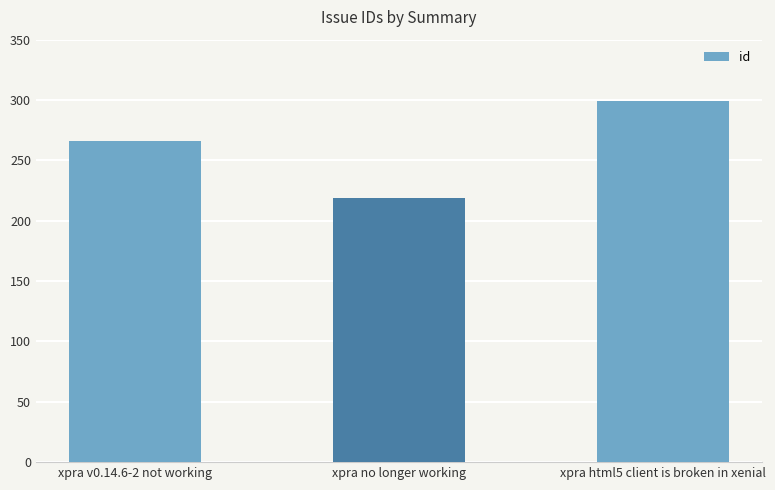

Count the values in the range 219 to 299.

3